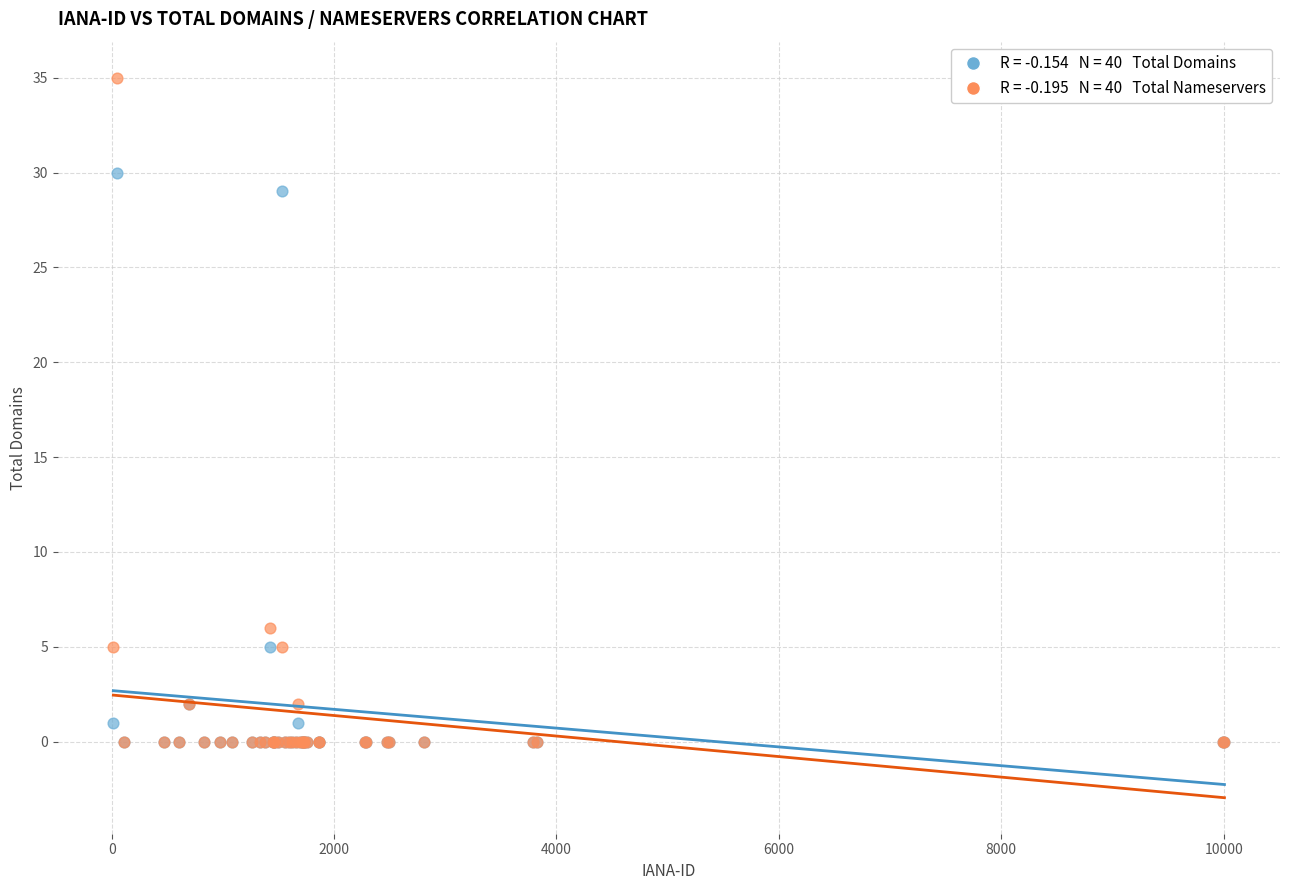

Across all series, what Y value is closest to 17?

6